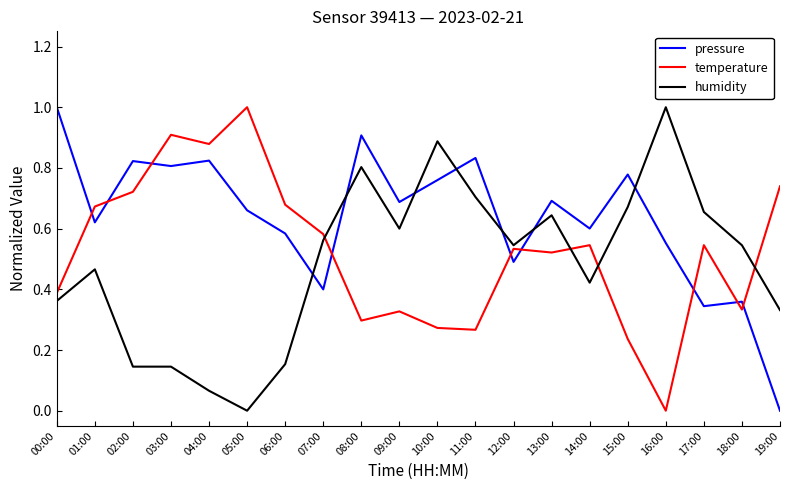

Which category has the highest value in the temperature series?

05:00